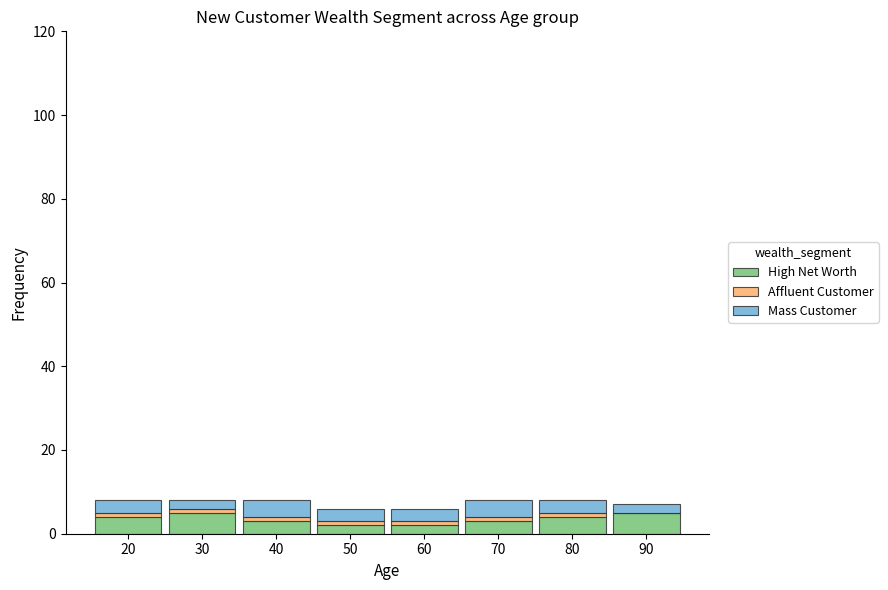

What is the maximum value for High Net Worth?

5